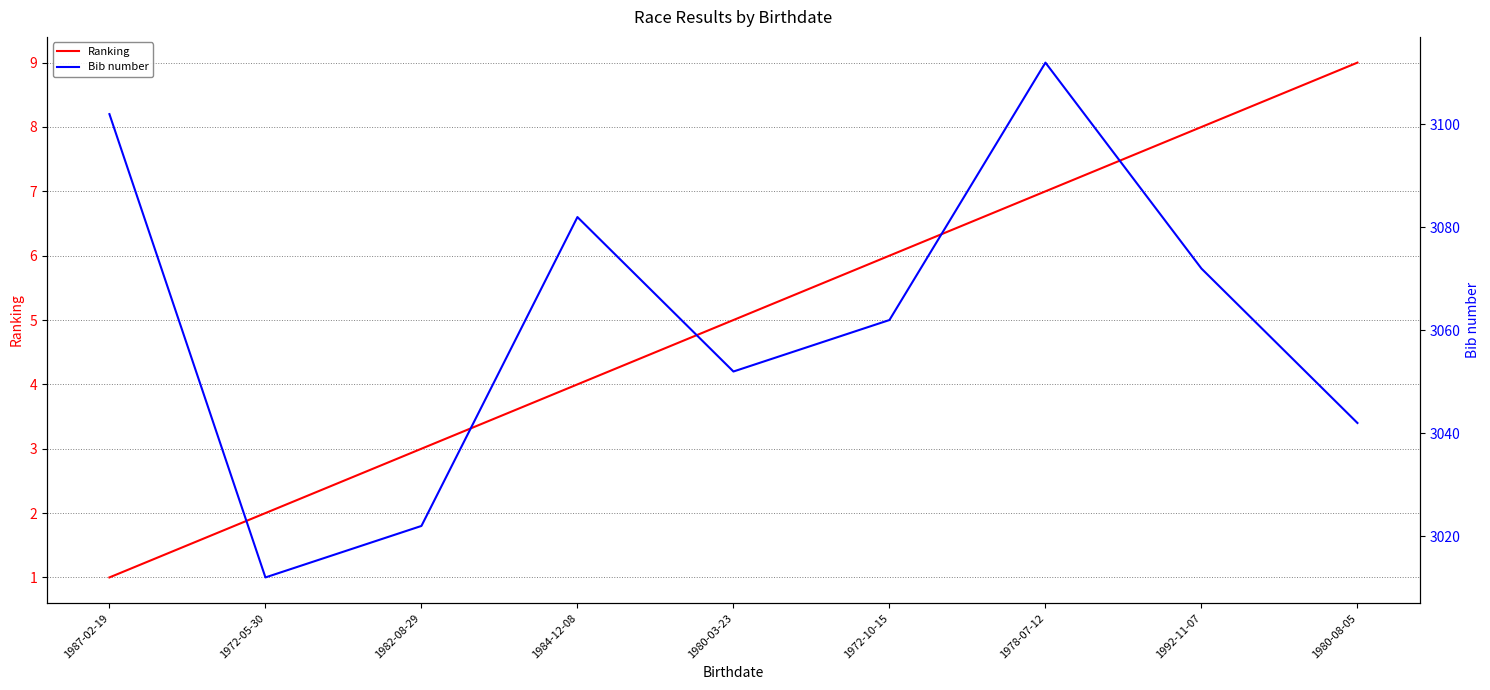

Does the chart have visible grid lines?

Yes